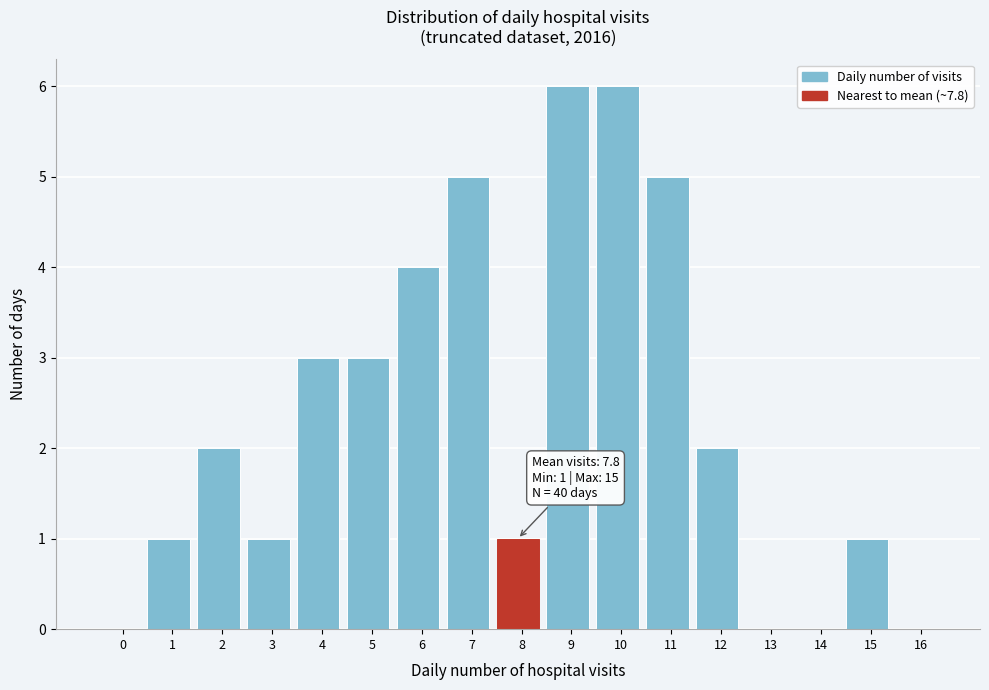

Reading left to right, what are all the values shown in this chart?

0=0	1=1	2=2	3=1	4=3	5=3	6=4	7=5	8=1	9=6	10=6	11=5	12=2	13=0	14=0	15=1	16=0